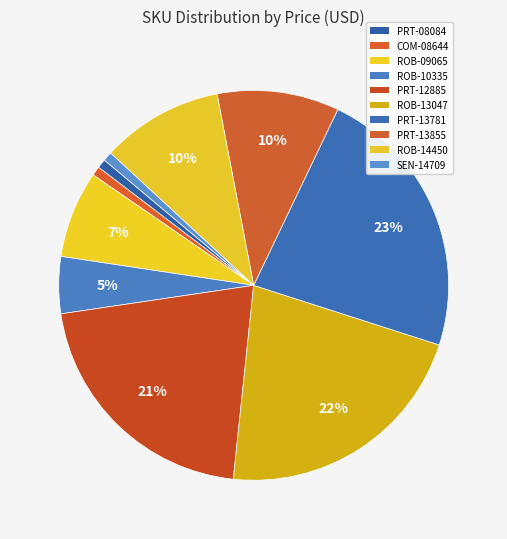

To the nearest percent, what is the difference between the largest and smallest slice percentages?

22%